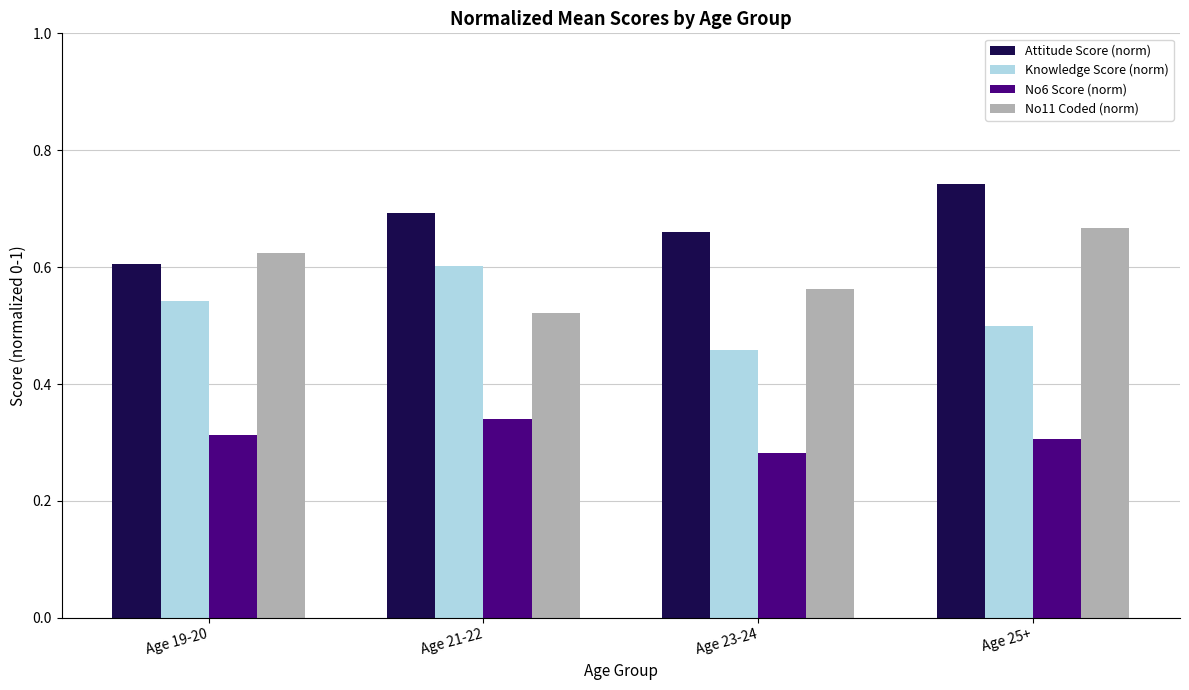

List the series in order of their peak value, highest first.

Attitude Score (norm), No11 Coded (norm), Knowledge Score (norm), No6 Score (norm)